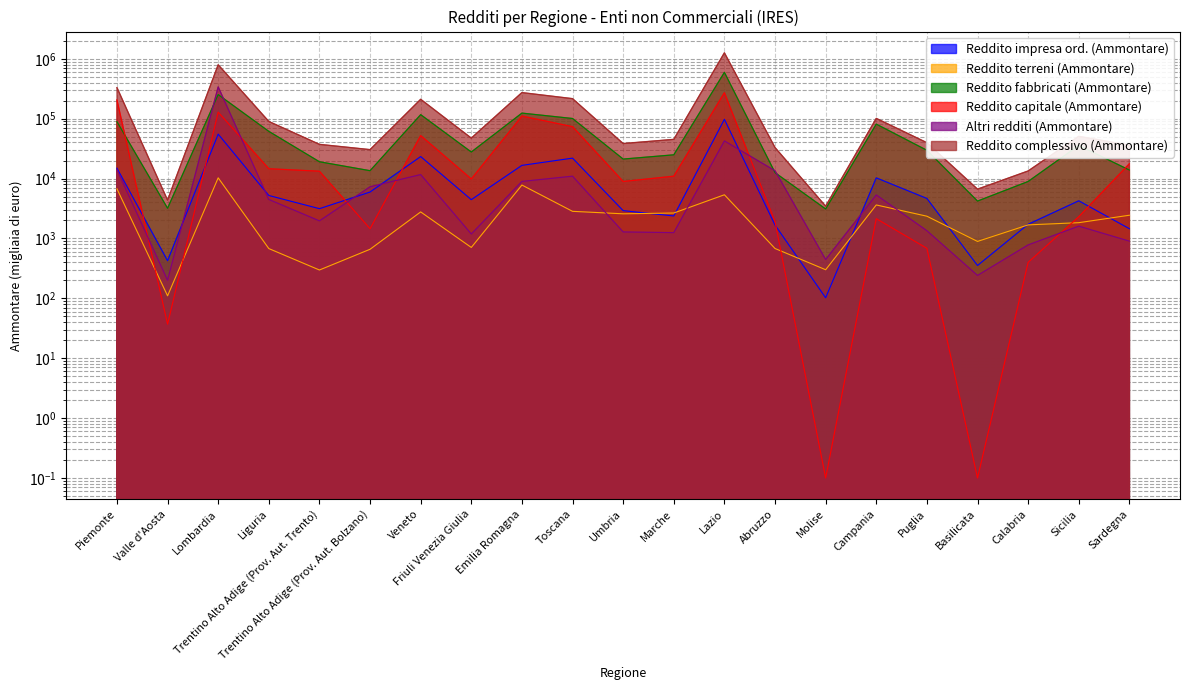

Reading left to right, list all the values displayed in this chart.

Reddito impresa ord. (Ammontare): Piemonte=14894.0	Valle d'Aosta=424.0	Lombardia=55142.0	Liguria=5212.0	Trentino Alto Adige (Prov. Aut. Trento)=3139.0	Trentino Alto Adige (Prov. Aut. Bolzano)=5953.0	Veneto=23282.0	Friuli Venezia Giulia=4437.0	Emilia Romagna=16594.0	Toscana=21908.0	Umbria=2909.0	Marche=2370.0	Lazio=97515.0	Abruzzo=1671.0	Molise=102.0	Campania=10263.0	Puglia=4648.0	Basilicata=353.0	Calabria=1721.0	Sicilia=4249.0	Sardegna=1453.0
Reddito terreni (Ammontare): Piemonte=6741.0	Valle d'Aosta=110.0	Lombardia=10273.0	Liguria=677.0	Trentino Alto Adige (Prov. Aut. Trento)=297.0	Trentino Alto Adige (Prov. Aut. Bolzano)=659.0	Veneto=2771.0	Friuli Venezia Giulia=707.0	Emilia Romagna=7787.0	Toscana=2834.0	Umbria=2577.0	Marche=2657.0	Lazio=5358.0	Abruzzo=679.0	Molise=300.0	Campania=3622.0	Puglia=2349.0	Basilicata=891.0	Calabria=1683.0	Sicilia=1832.0	Sardegna=2440.0
Reddito fabbricati (Ammontare): Piemonte=89034.0	Valle d'Aosta=3190.0	Lombardia=252250.0	Liguria=61364.0	Trentino Alto Adige (Prov. Aut. Trento)=19059.0	Trentino Alto Adige (Prov. Aut. Bolzano)=13518.0	Veneto=116583.0	Friuli Venezia Giulia=27725.0	Emilia Romagna=123782.0	Toscana=100593.0	Umbria=21140.0	Marche=24895.0	Lazio=592995.0	Abruzzo=12533.0	Molise=3103.0	Campania=81094.0	Puglia=29634.0	Basilicata=4203.0	Calabria=8932.0	Sicilia=35756.0	Sardegna=13850.0
Reddito capitale (Ammontare): Piemonte=205442.0	Valle d'Aosta=37.0	Lombardia=128441.0	Liguria=14574.0	Trentino Alto Adige (Prov. Aut. Trento)=13252.0	Trentino Alto Adige (Prov. Aut. Bolzano)=1453.0	Veneto=52161.0	Friuli Venezia Giulia=9835.0	Emilia Romagna=110408.0	Toscana=73513.0	Umbria=8928.0	Marche=10944.0	Lazio=271242.0	Abruzzo=1910.0	Molise=0.1	Campania=2139.0	Puglia=683.0	Basilicata=0.1	Calabria=398.0	Sicilia=2303.0	Sardegna=17635.0
Altri redditi (Ammontare): Piemonte=14092.0	Valle d'Aosta=200.0	Lombardia=339229.0	Liguria=4475.0	Trentino Alto Adige (Prov. Aut. Trento)=1964.0	Trentino Alto Adige (Prov. Aut. Bolzano)=7287.0	Veneto=11659.0	Friuli Venezia Giulia=1187.0	Emilia Romagna=8947.0	Toscana=10953.0	Umbria=1283.0	Marche=1249.0	Lazio=42530.0	Abruzzo=13488.0	Molise=444.0	Campania=5321.0	Puglia=1344.0	Basilicata=241.0	Calabria=779.0	Sicilia=1603.0	Sardegna=901.0
Reddito complessivo (Ammontare): Piemonte=330702.0	Valle d'Aosta=4356.0	Lombardia=794666.0	Liguria=89773.0	Trentino Alto Adige (Prov. Aut. Trento)=37213.0	Trentino Alto Adige (Prov. Aut. Bolzano)=30403.0	Veneto=210546.0	Friuli Venezia Giulia=47336.0	Emilia Romagna=272450.0	Toscana=215820.0	Umbria=38398.0	Marche=45103.0	Lazio=1257720.0	Abruzzo=32938.0	Molise=3454.0	Campania=101055.0	Puglia=39678.0	Basilicata=6651.0	Calabria=13377.0	Sicilia=50705.0	Sardegna=36008.0